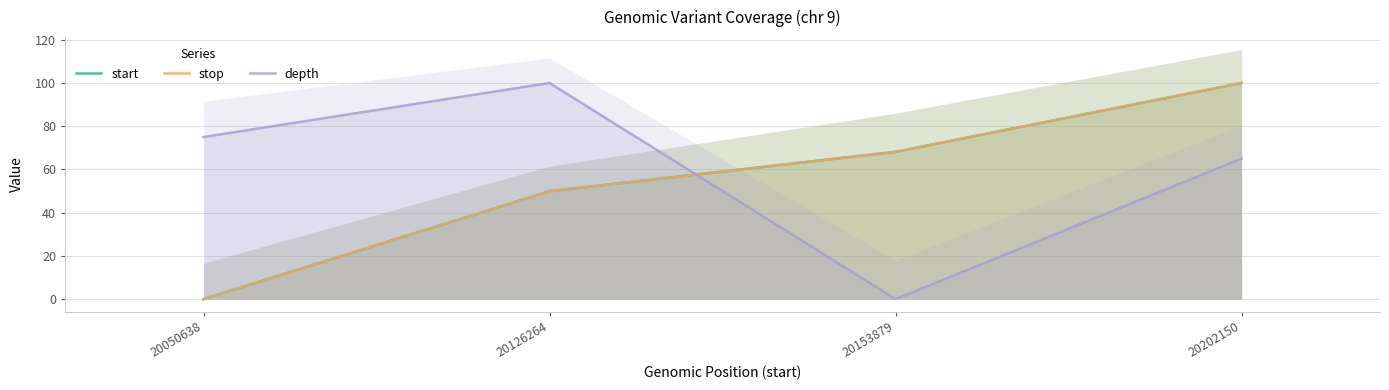

Between which two adjacent categories do start and depth first intersect?

20126264 and 20153879